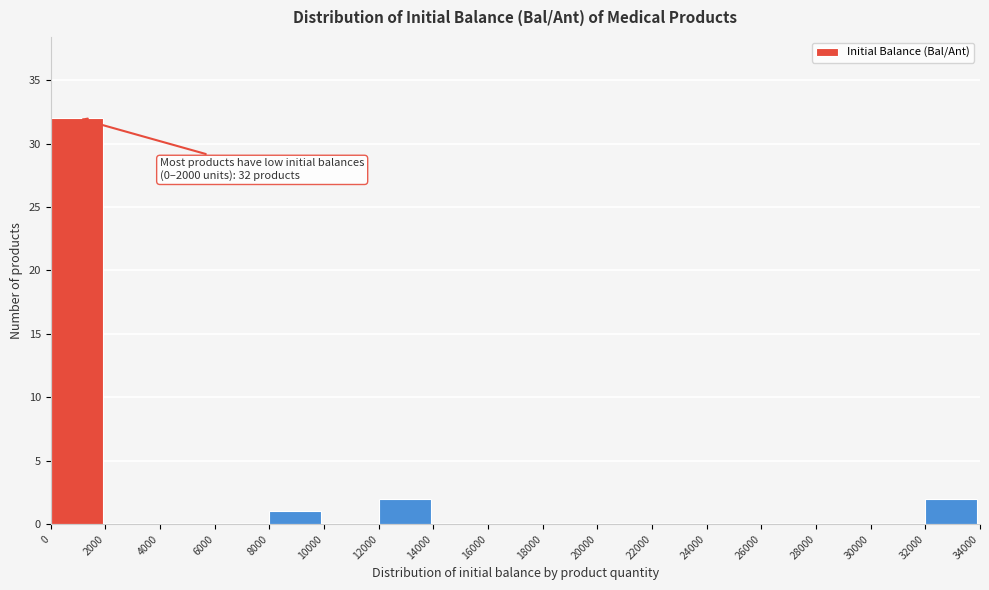

Over which range of the x-axis is the bar tallest?

0 to 2000